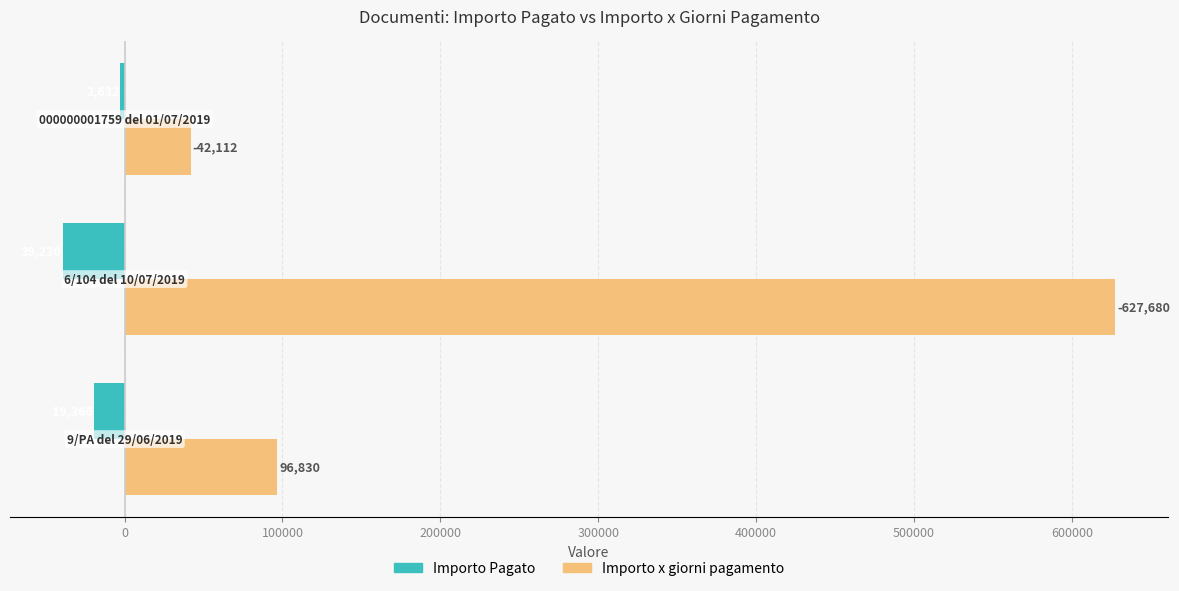

What are all the series names shown in the legend?

Importo Pagato, Importo x giorni pagamento